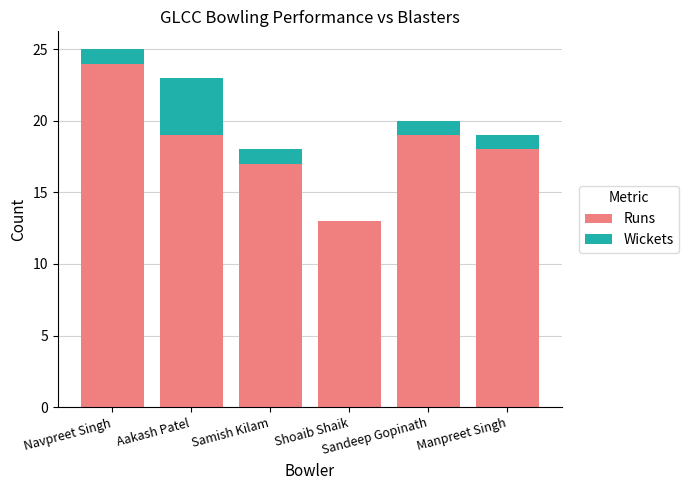

What is the highest value of the Runs series?

24